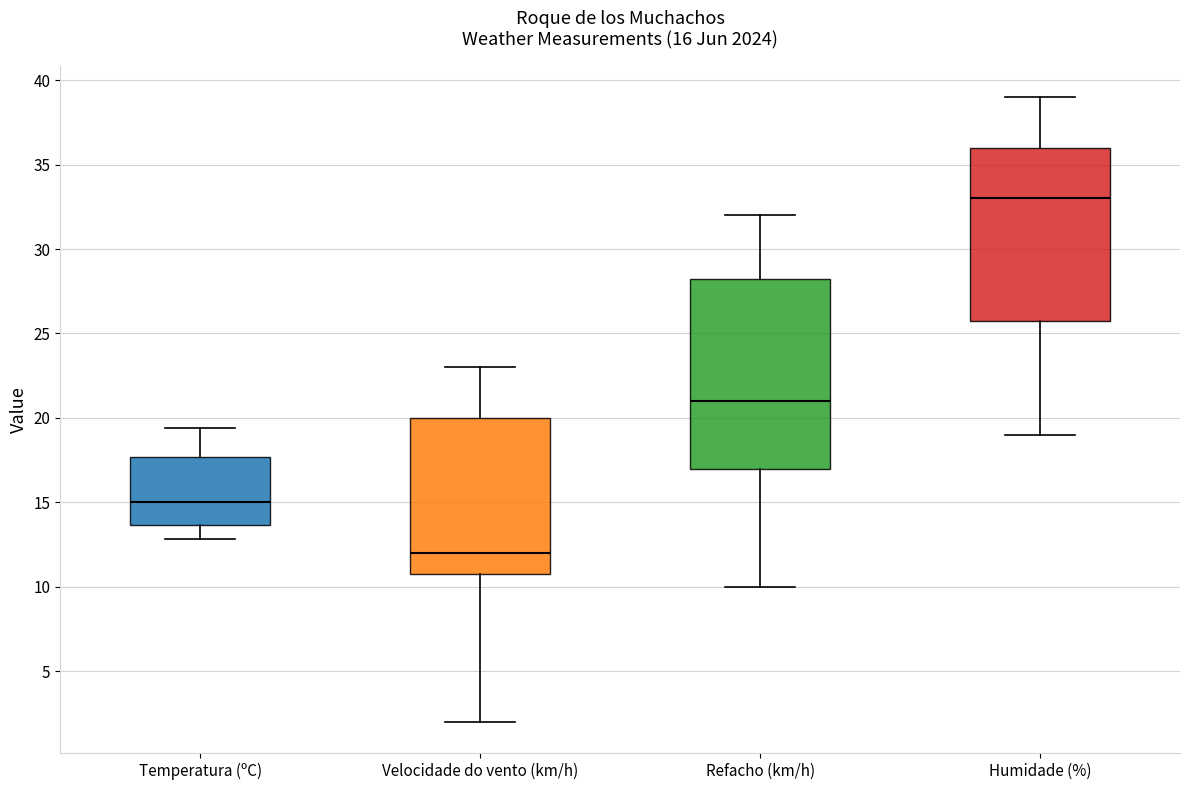

Which box has the highest median line?

Humidade (%)